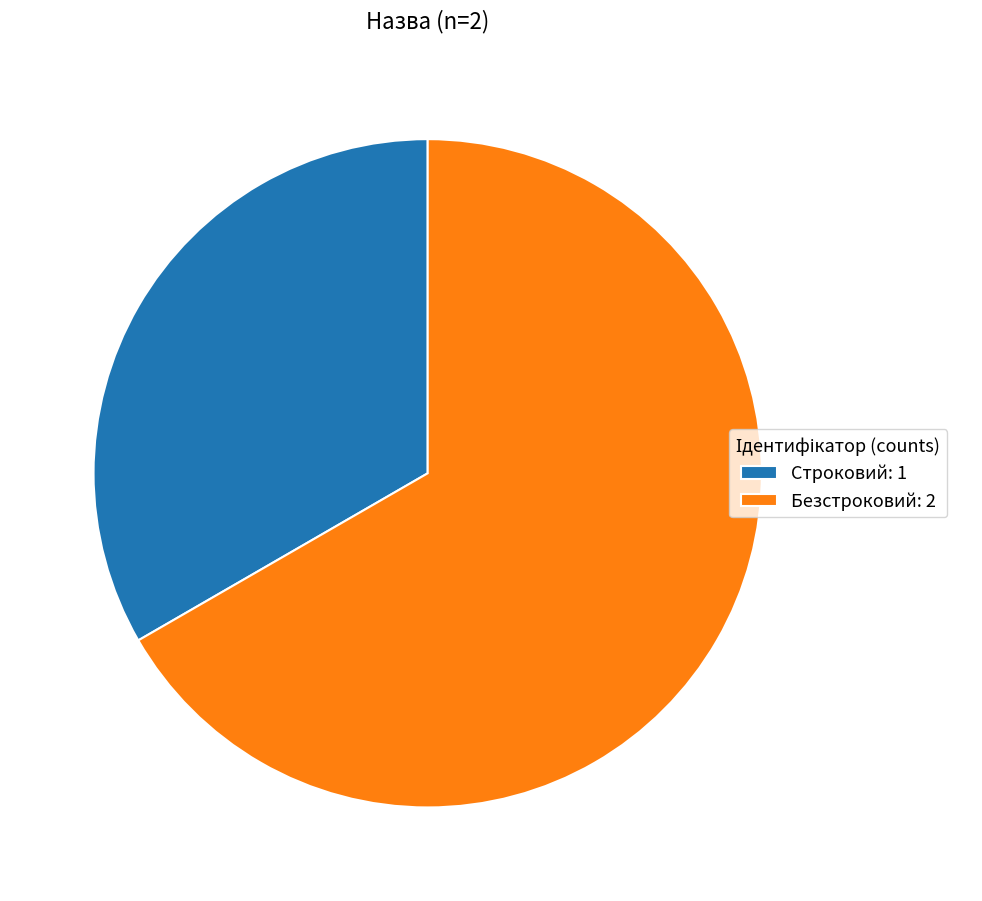

Rank the categories by value from lowest to highest.

Строковий, Безстроковий